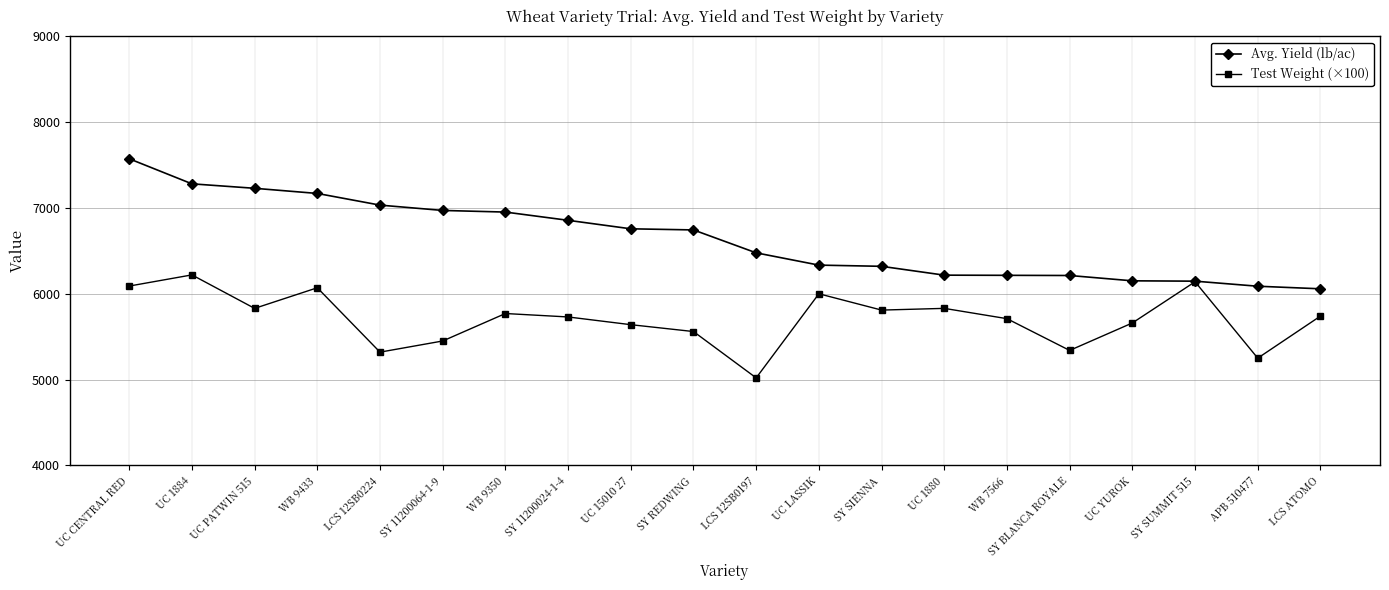

Which series changed the most between UC 1884 and UC 15010 27?

Test Weight (×100)